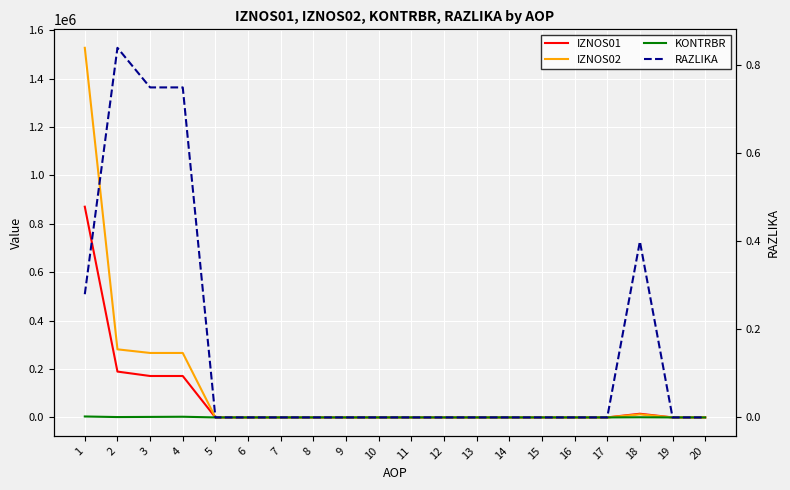

At how many categories does at least one series exceed 1041617?

1